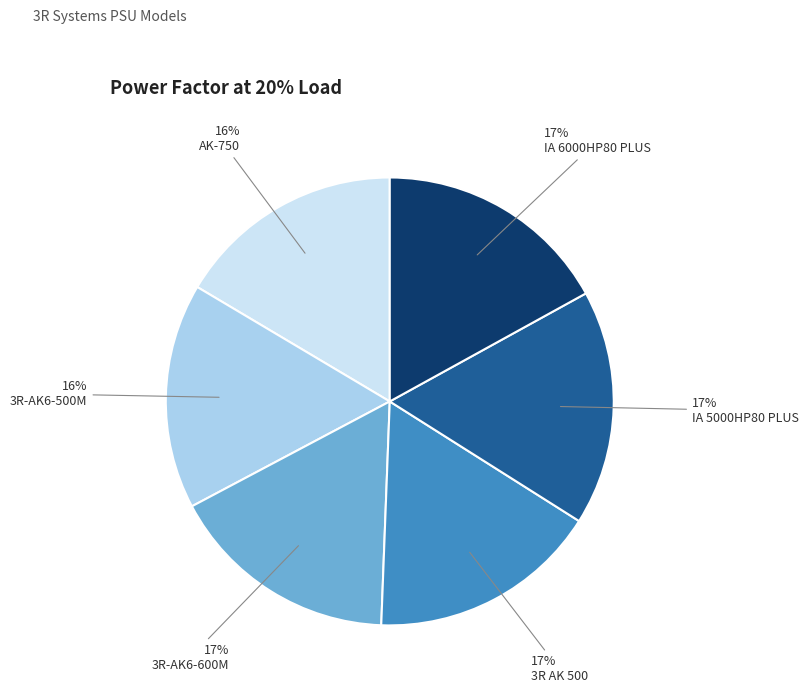

Does any single category account for the majority?

No